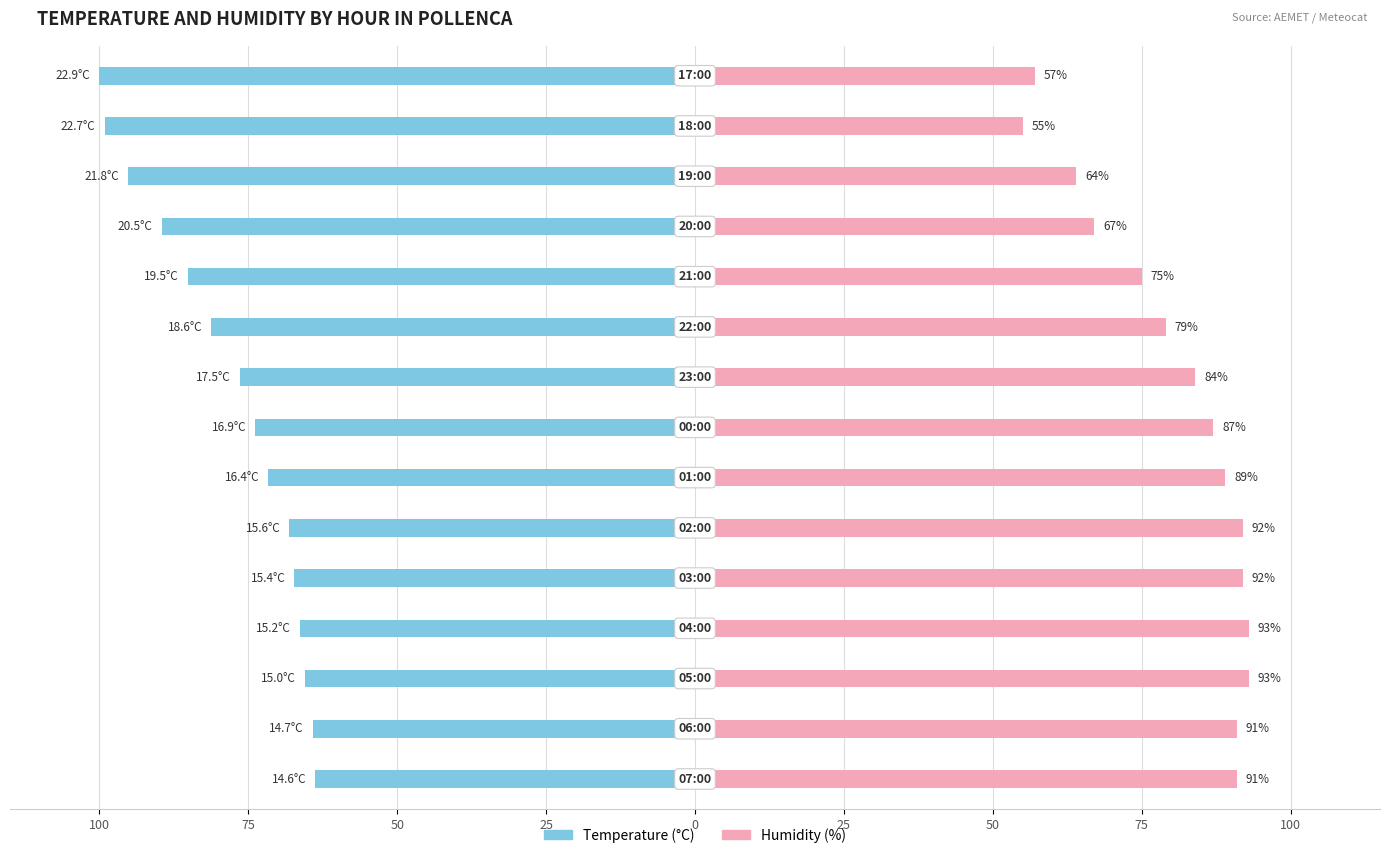

True or false: Temperature (C) has a value of -71.6 at 50.

True